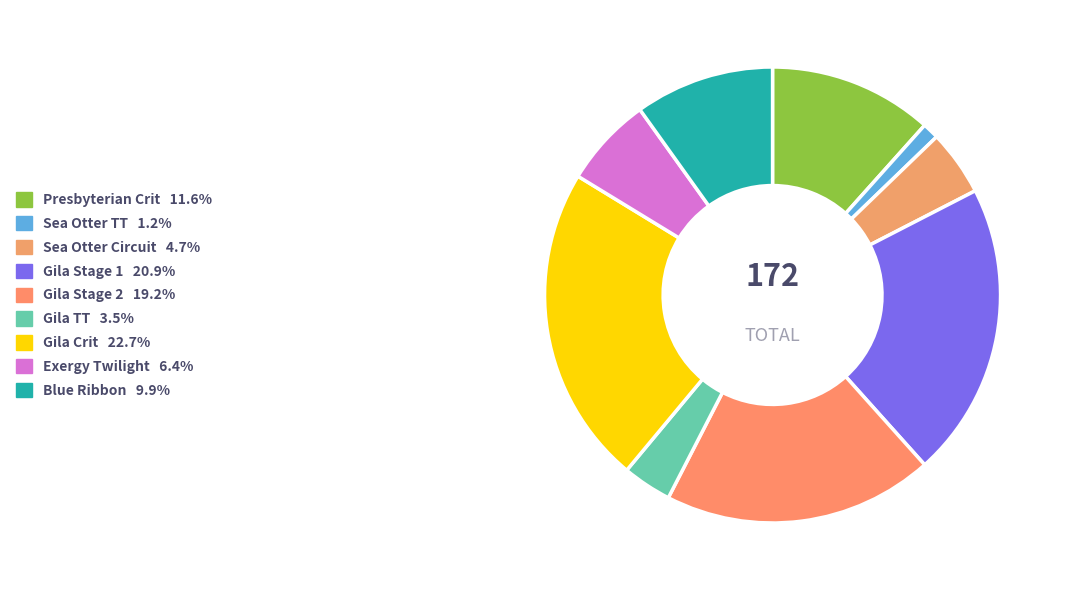

Count the number of slices in the pie.

9